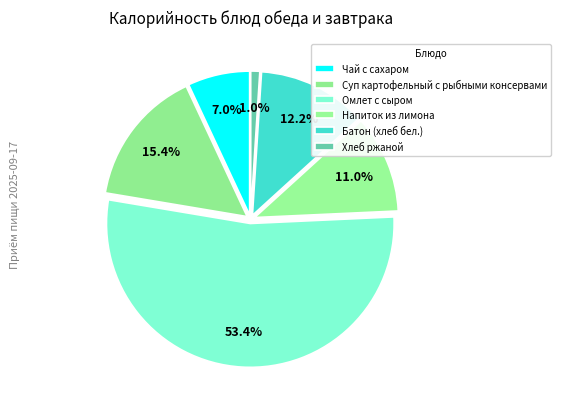

How many slices are in this pie chart?

6